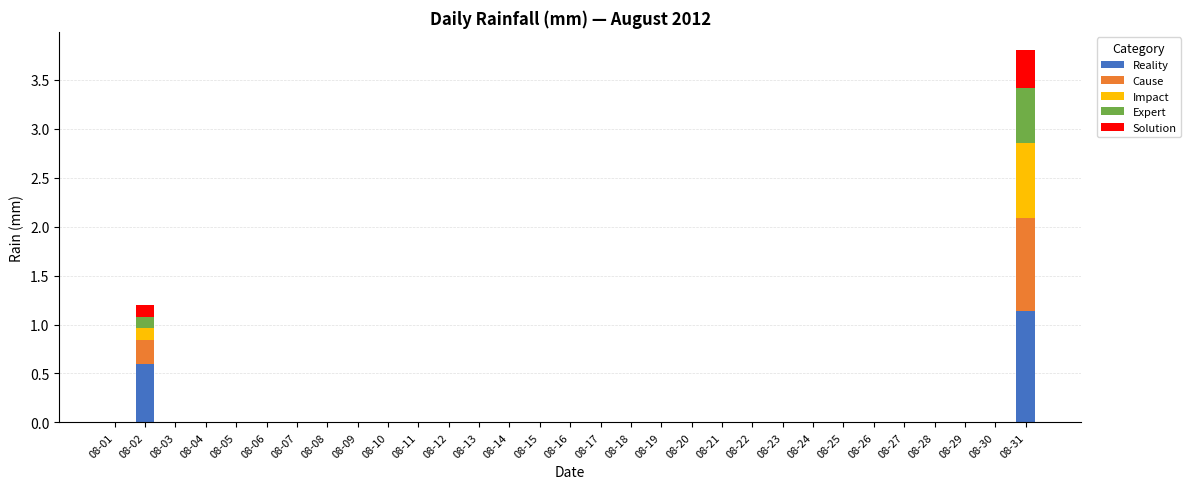

True or false: Reality has a value of 0.8 at 08-02.

False